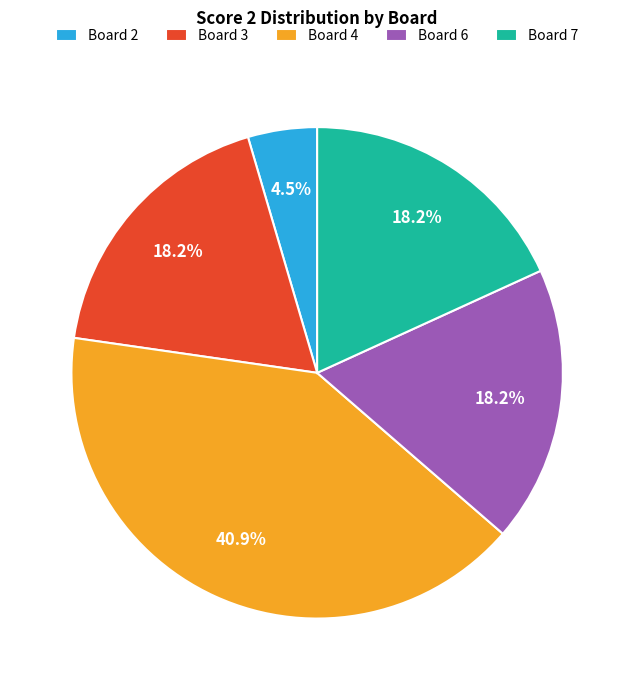

Which has a higher value, Board 3 or Board 2?

Board 3